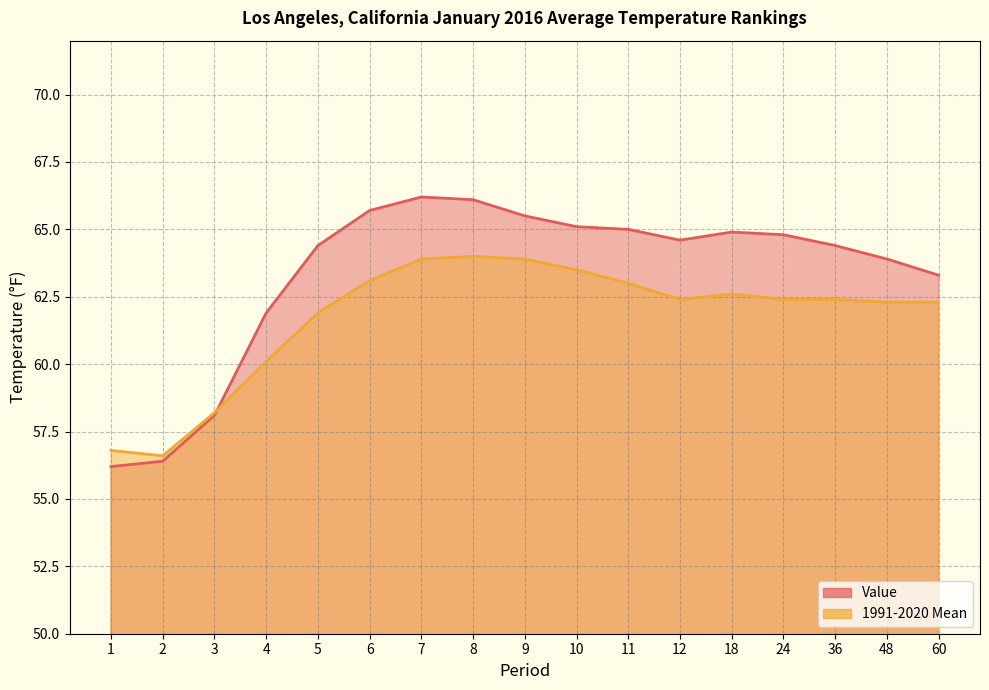

How many lines are shown in the chart?

2